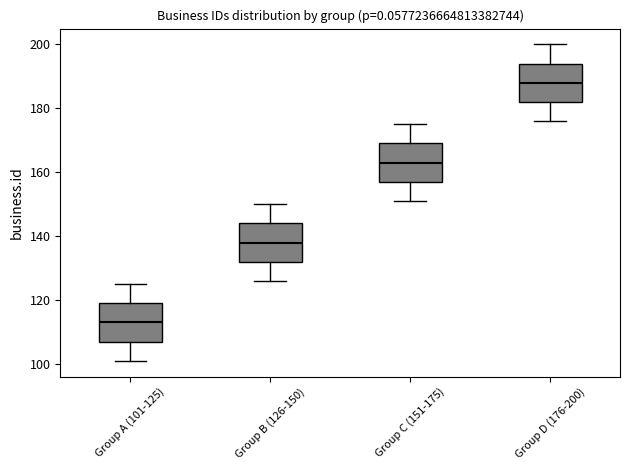

Reading left to right, read every box against the y-axis: the position of its median line, the range the box covers, and the ends of its whiskers. The values are not printed on the chart, so give them approximately, as read against the axis.

Group A (101-125): median 114, box 108 to 120, whiskers 102 to 126
Group B (126-150): median 138, box 132 to 144, whiskers 126 to 150
Group C (151-175): median 164, box 158 to 170, whiskers 152 to 176
Group D (176-200): median 188, box 182 to 194, whiskers 176 to 200